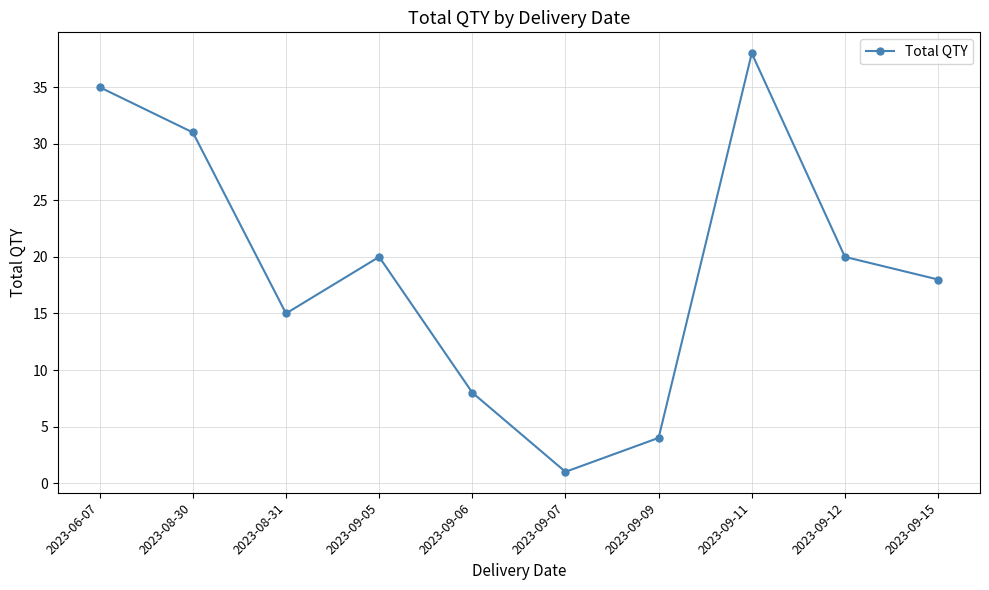

How many values are below 20?

5